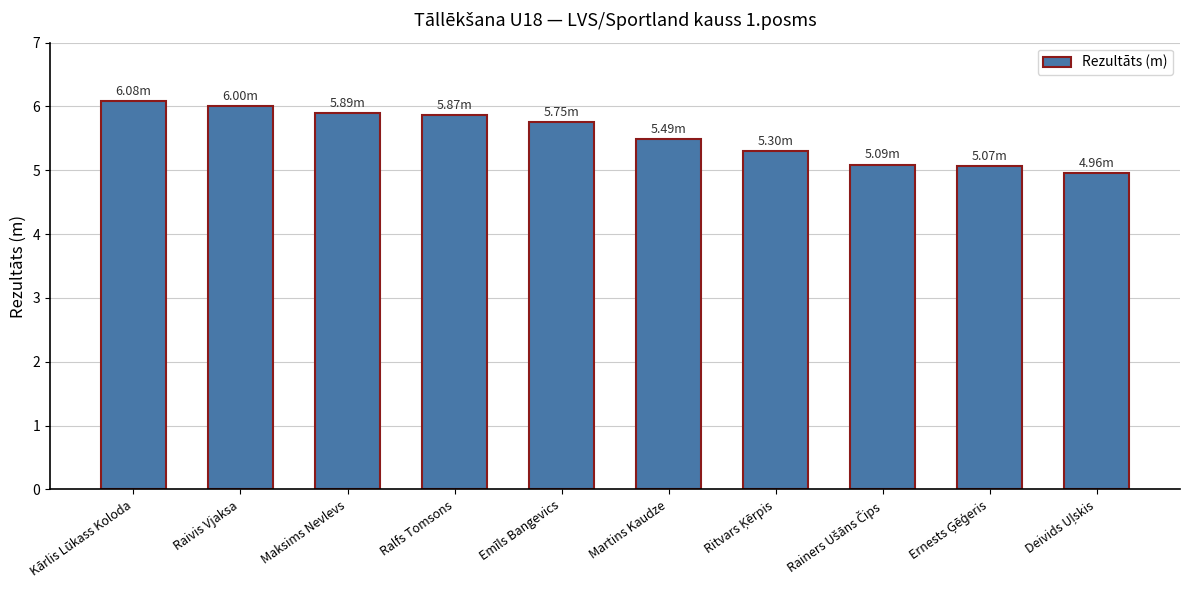

What is the approximate value at Emīls Bangevics?

5.8